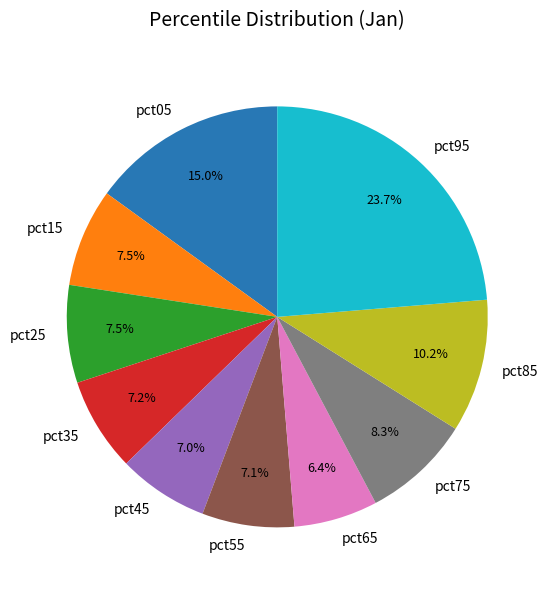

Between pct25 and pct45, which is larger?

pct25